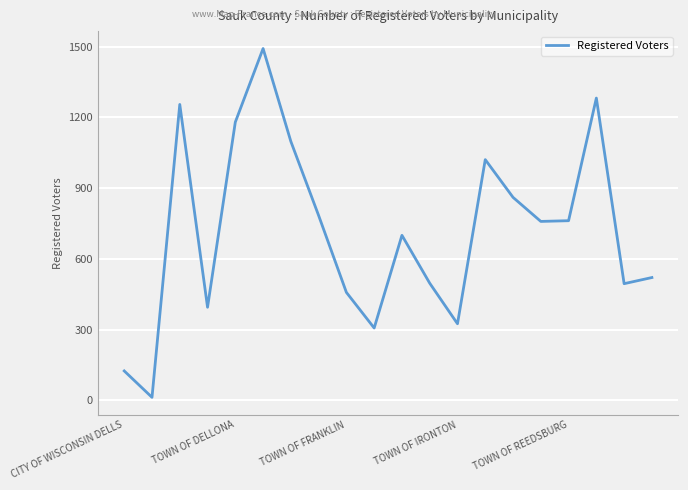

What is the difference between the maximum and minimum values?

1479